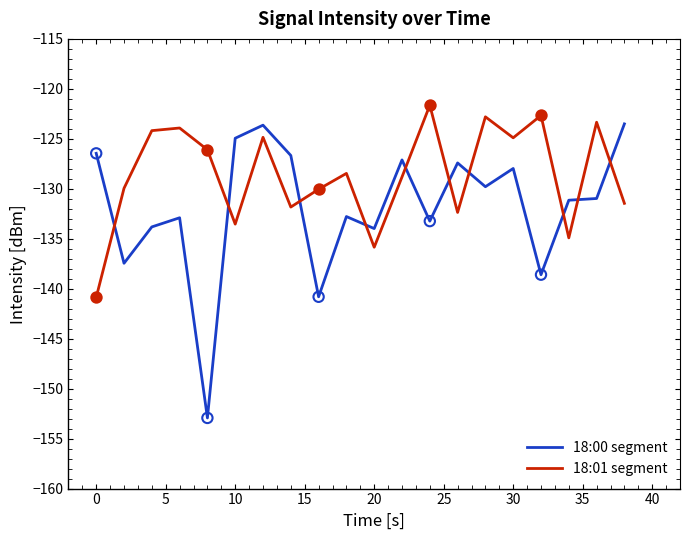

What are all the series names shown in the legend?

18:00 segment, 18:01 segment